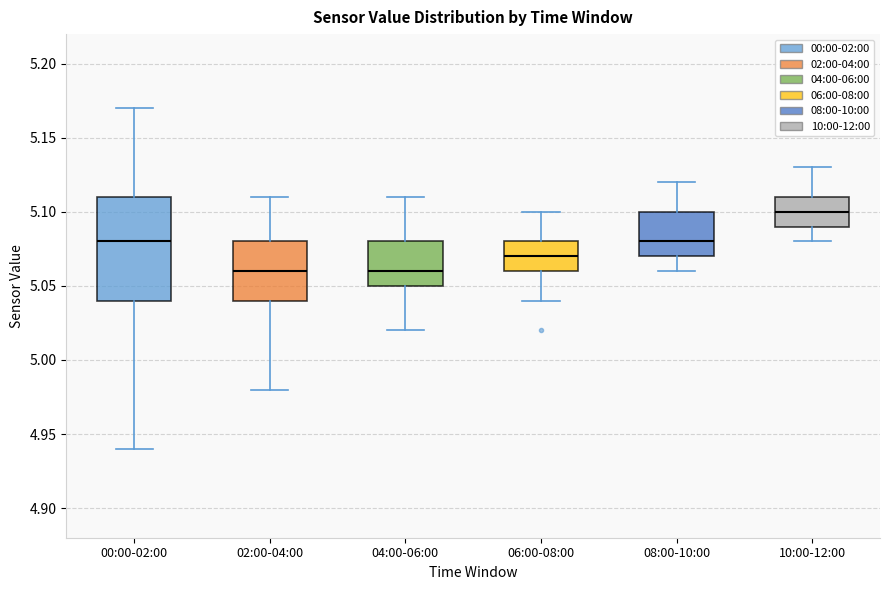

Which box's median line is the highest?

10:00-12:00